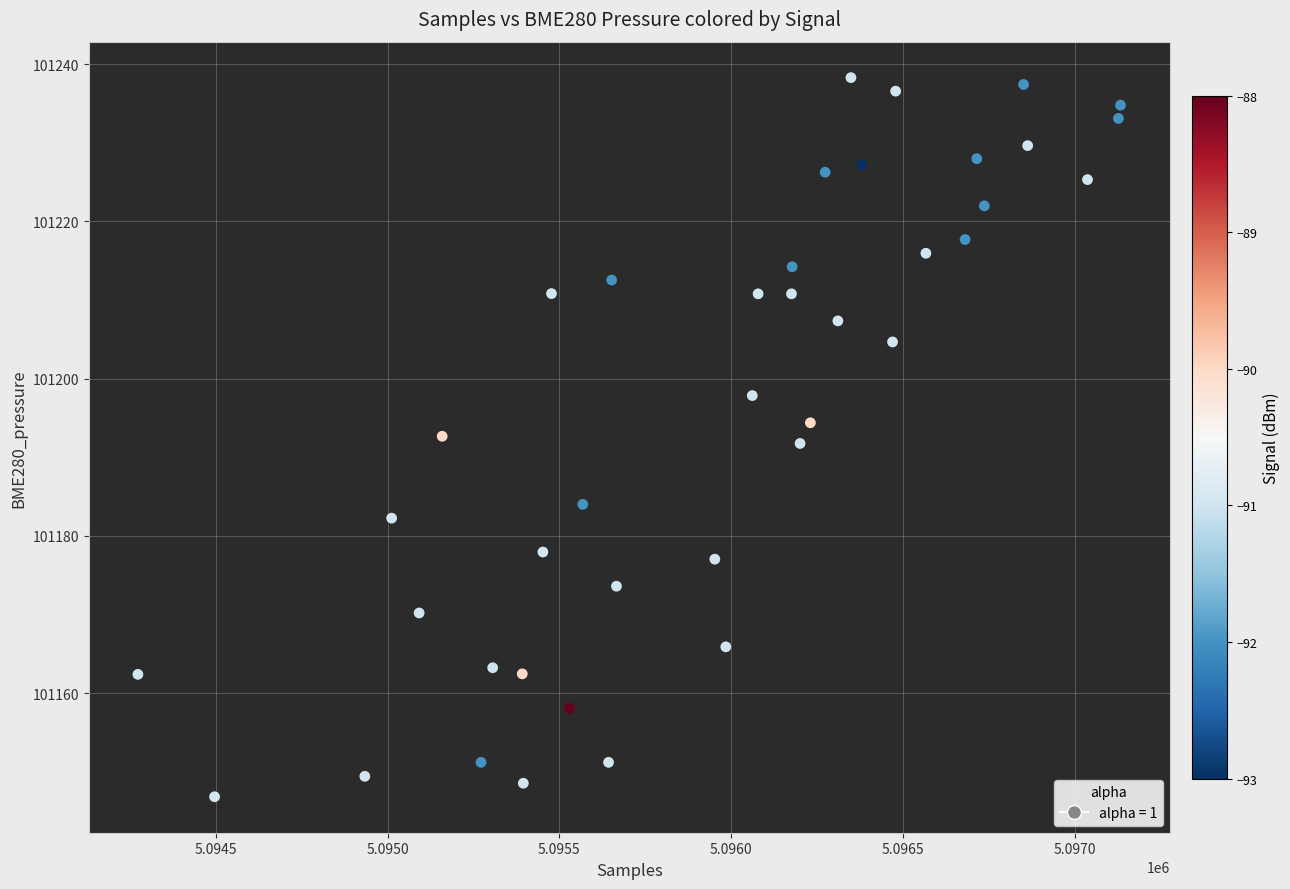

What is the range of X values (max minus min)?

2858.0